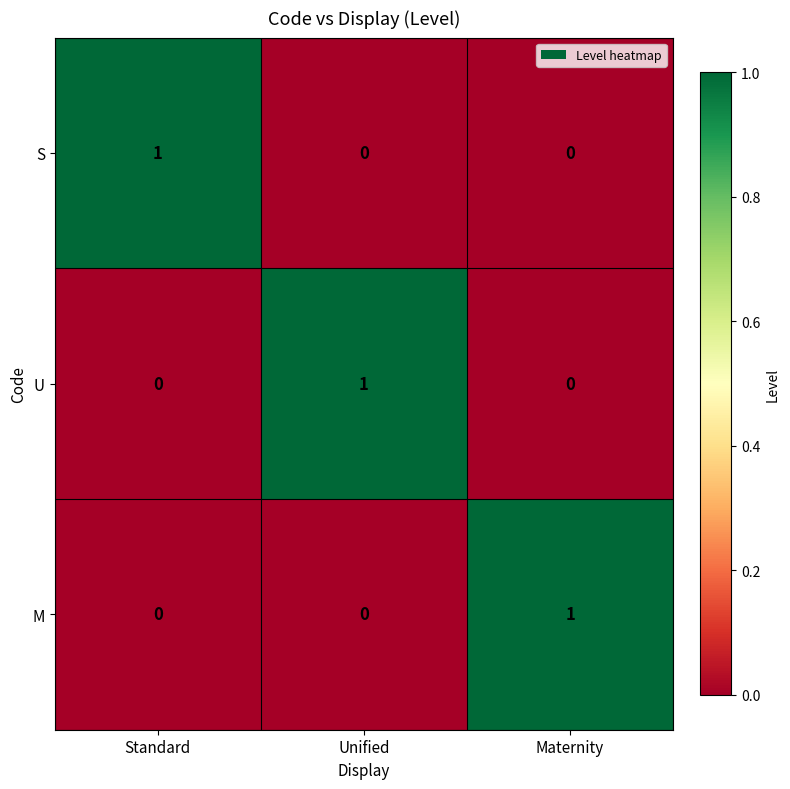

At how many categories does at least one series exceed 0?

3